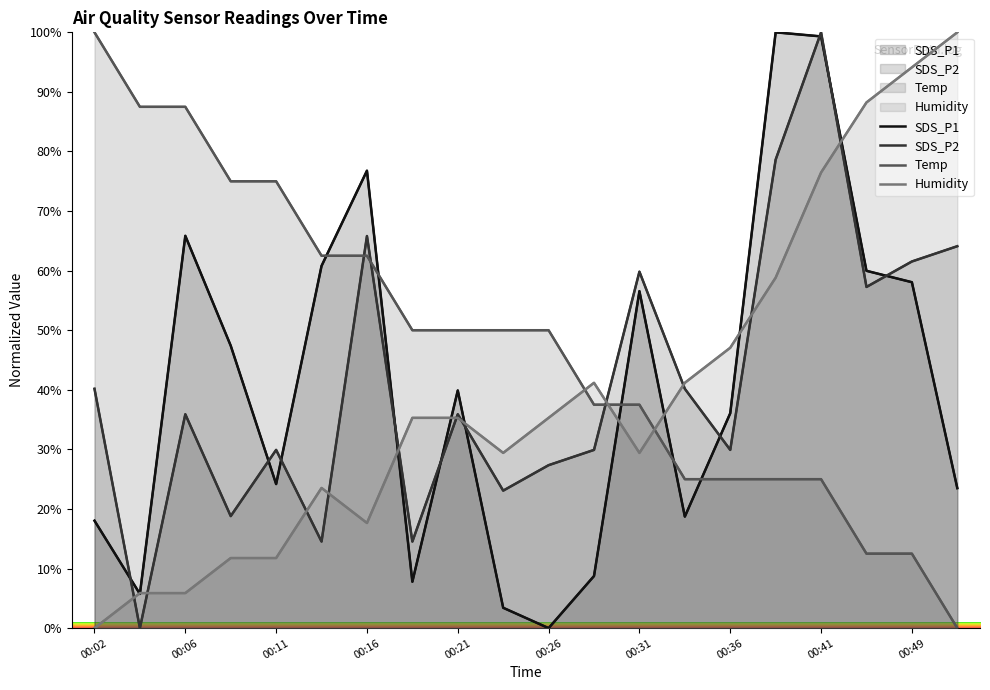

Does the chart have visible grid lines?

No